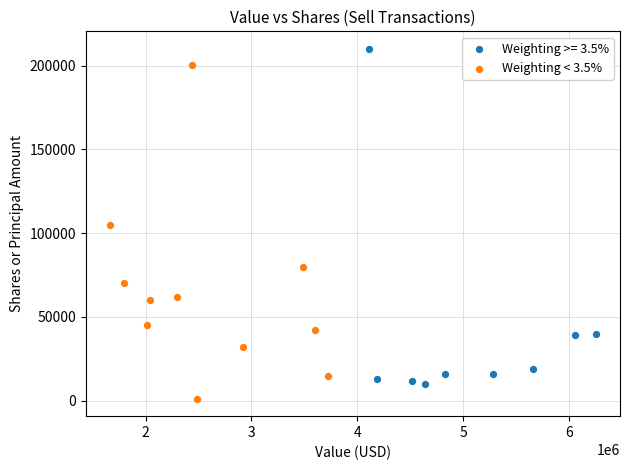

Which series reaches the maximum Y coordinate?

Weighting >= 3.5%